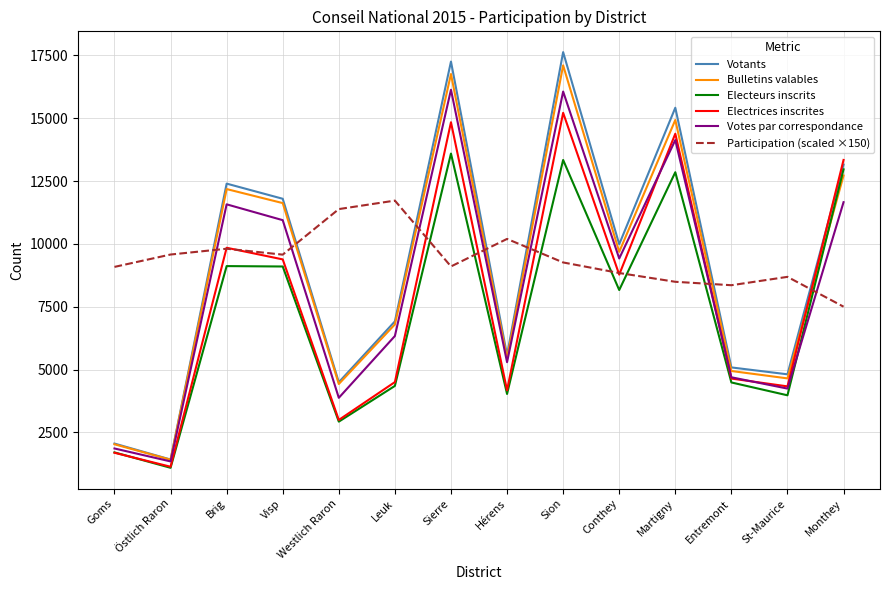

How many lines are shown in the chart?

6